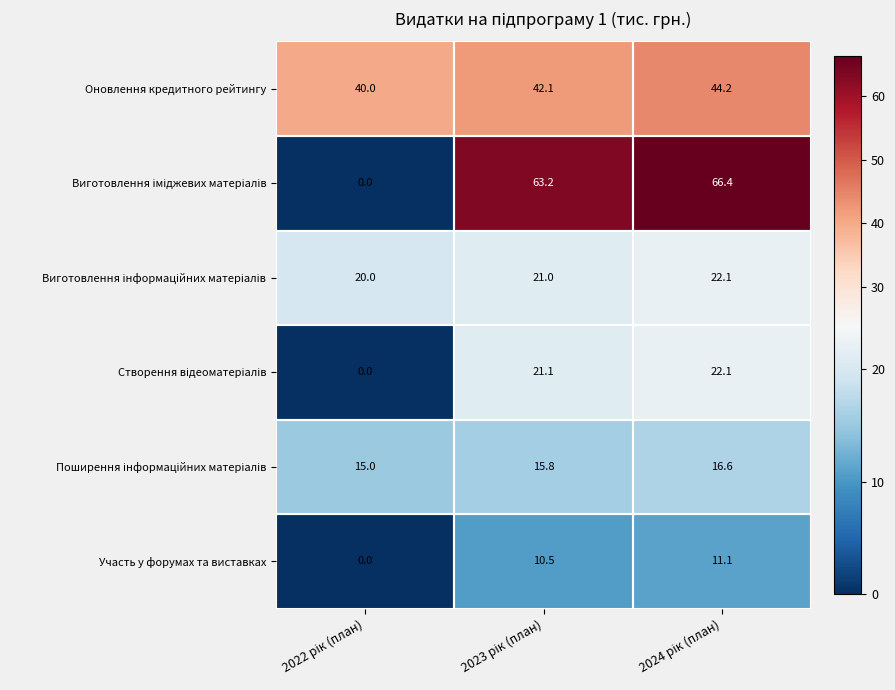

At how many categories does at least one series exceed 64?

1